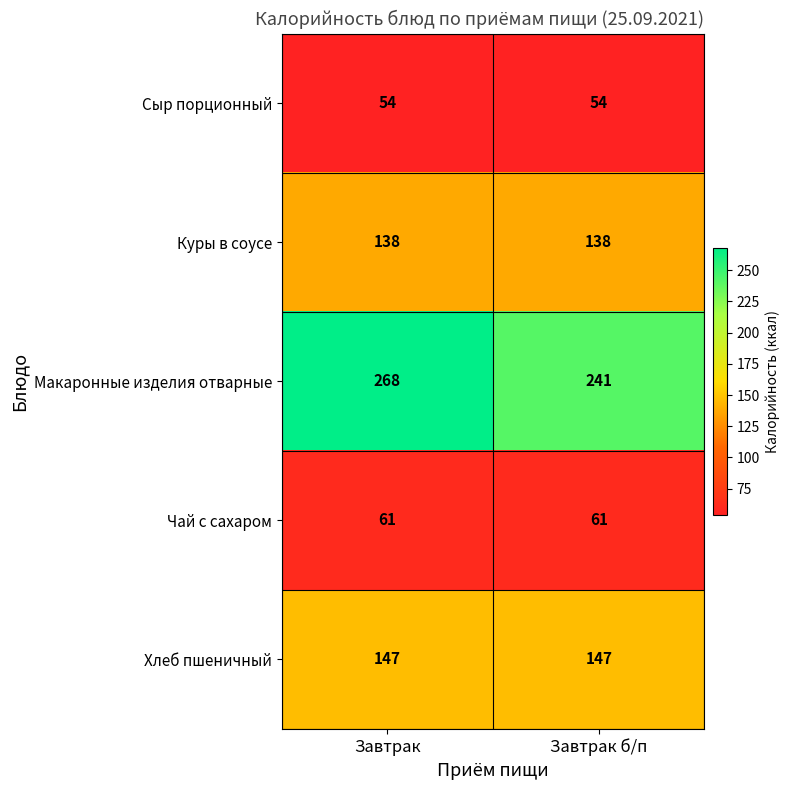

Reading left to right, extract all data points from this chart.

Сыр порционный: Завтрак=54	Завтрак б/п=54
Куры в соусе: Завтрак=138	Завтрак б/п=138
Макаронные изделия отварные: Завтрак=268	Завтрак б/п=241
Чай с сахаром: Завтрак=61	Завтрак б/п=61
Хлеб пшеничный: Завтрак=147	Завтрак б/п=147